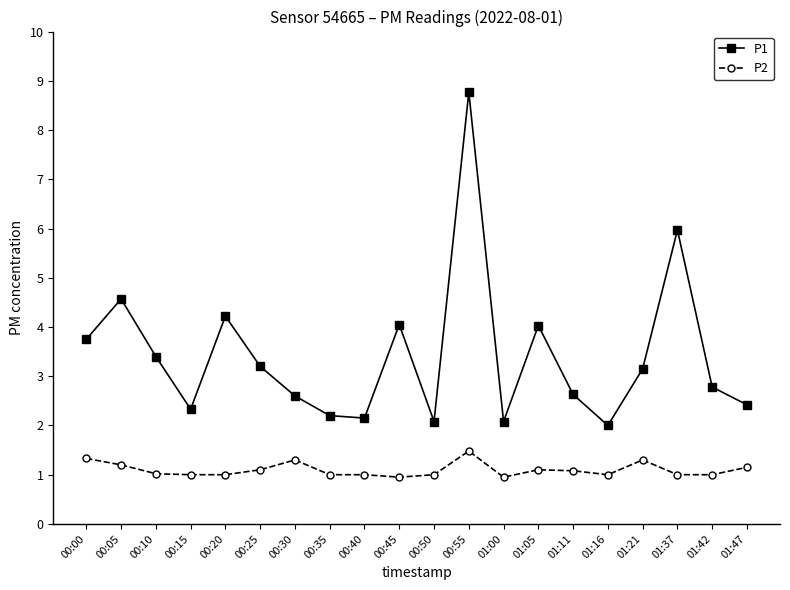

What is the difference between the highest and lowest values at 00:00?

2.4